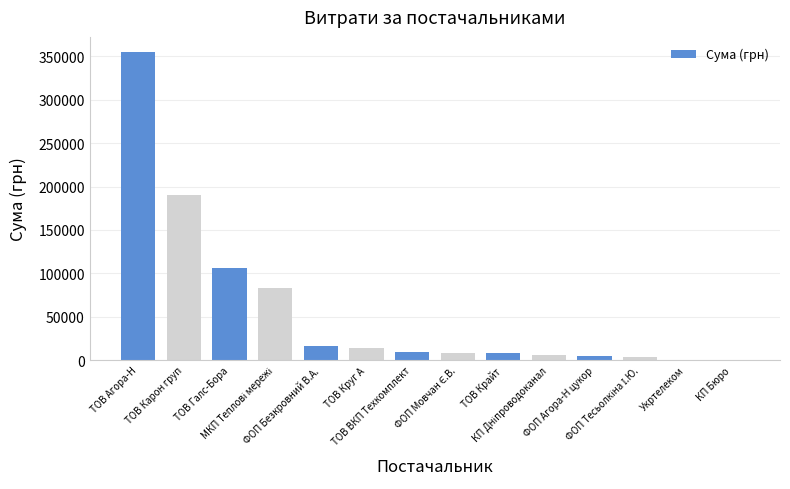

Between Укртелеком and ТОВ Круг А, which is larger?

ТОВ Круг А